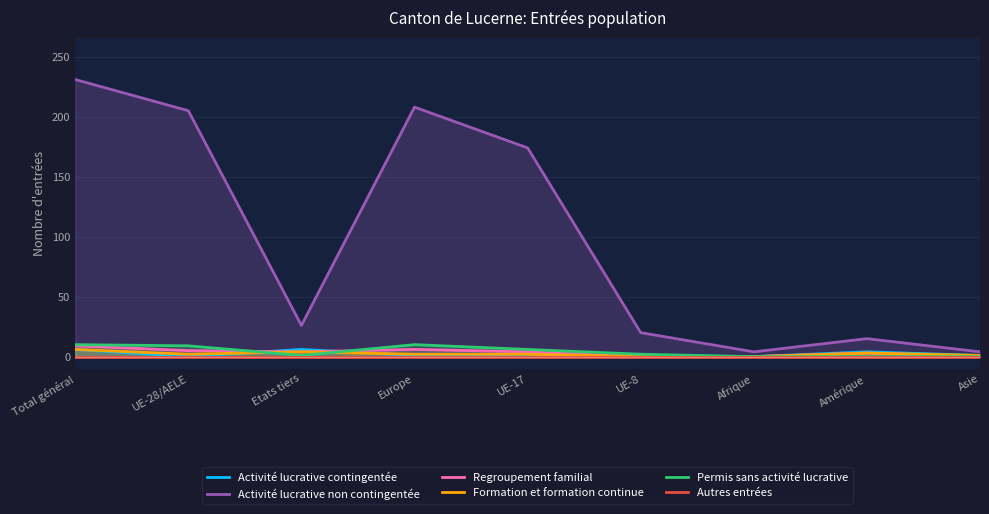

How many values in Regroupement familial are above zero?

6